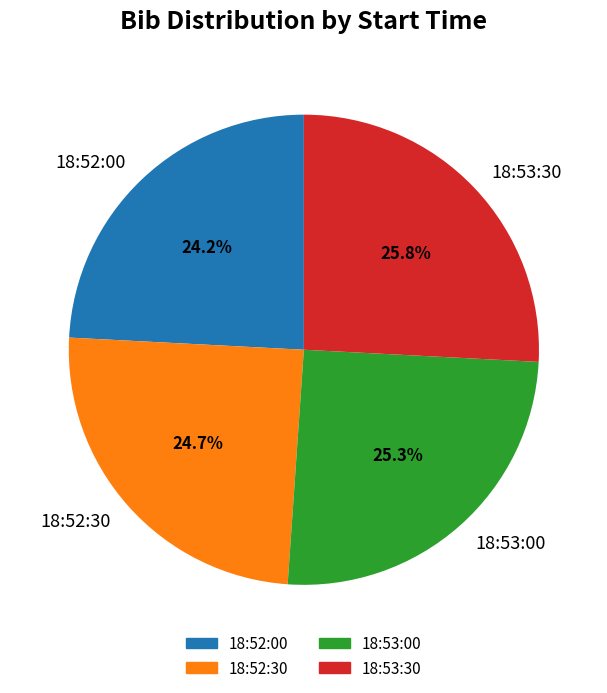

Which category has the smallest portion of the pie?

18:52:00